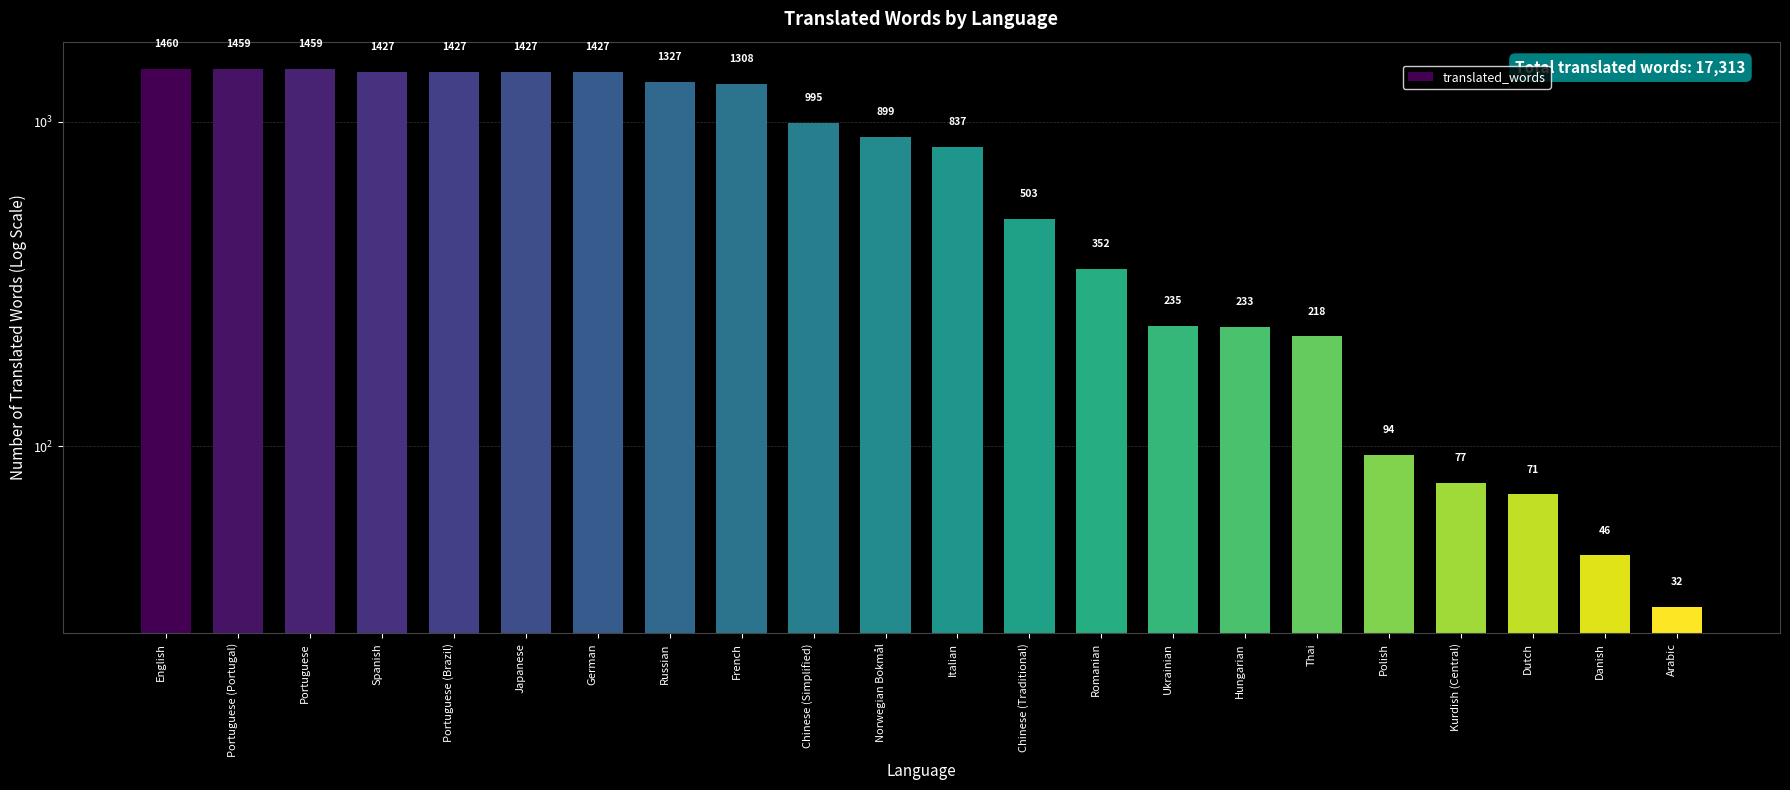

Does the chart contain stacked bars?

No